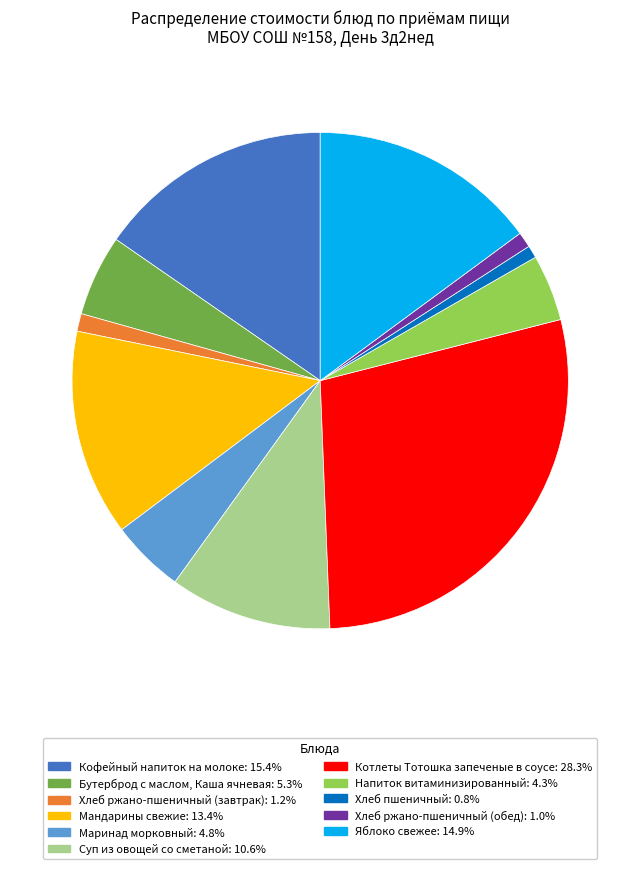

Does Хлеб пшеничный: 0.8% account for over 50% of the chart?

No